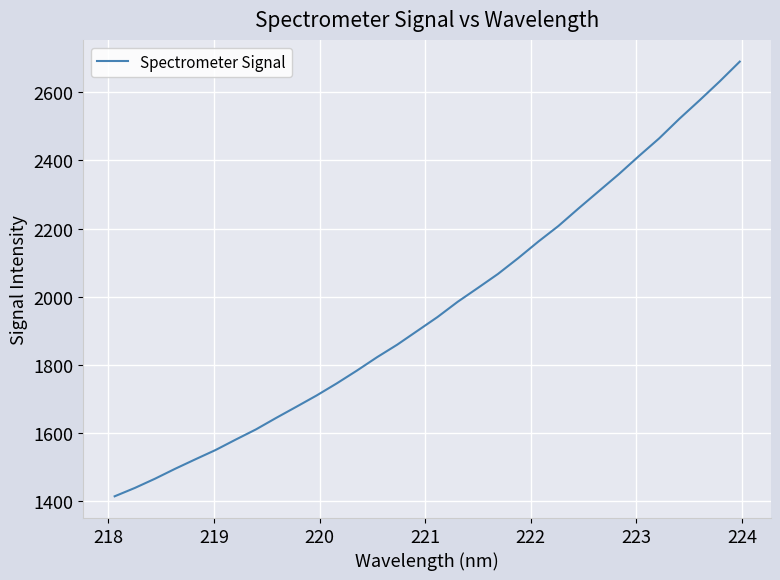

What is the maximum value shown in the chart?

2689.6